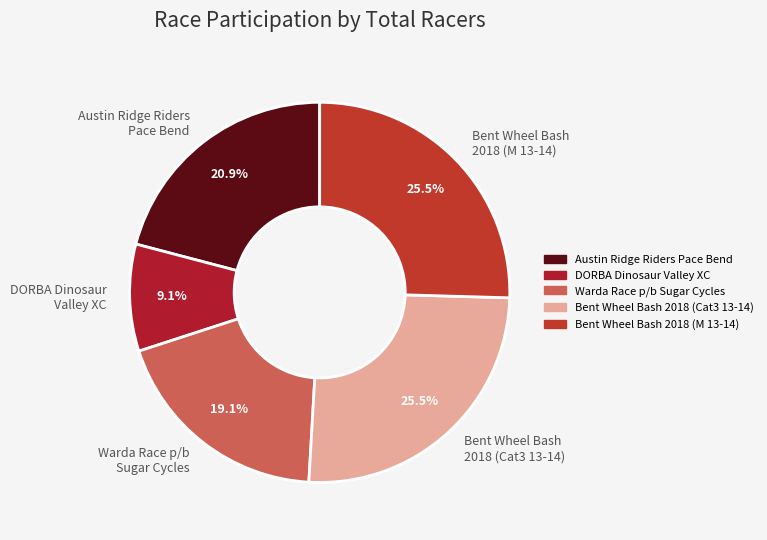

Which slice is the smallest?

DORBA Dinosaur Valley XC